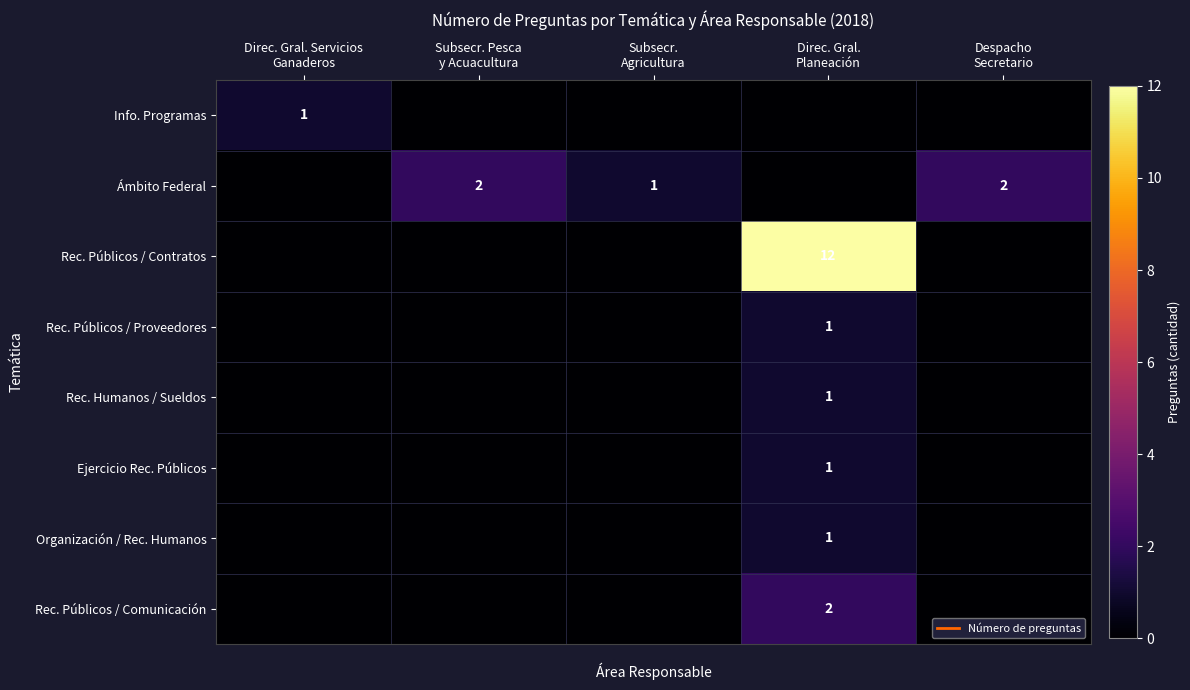

The value of Rec. Humanos / Sueldos at Direc. Gral. Planeación is 2. True or false?

False